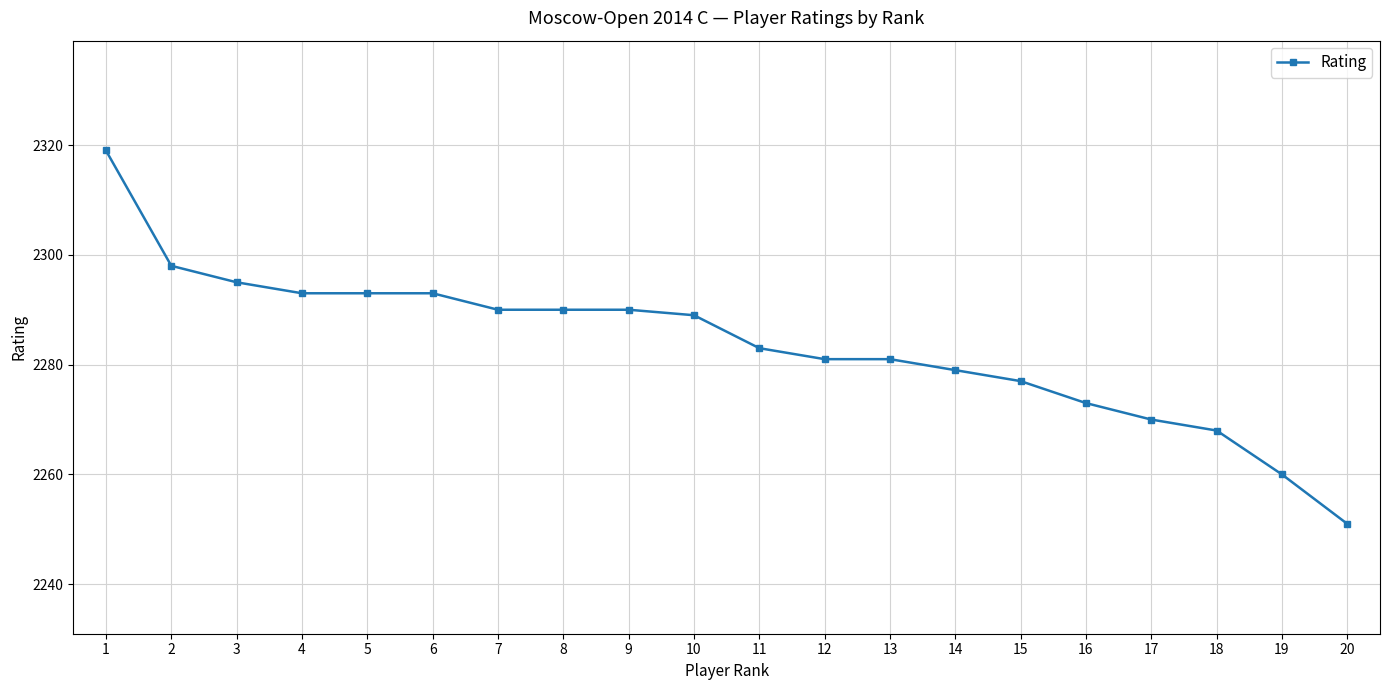

What is the value of the 12th point from the left?

2281